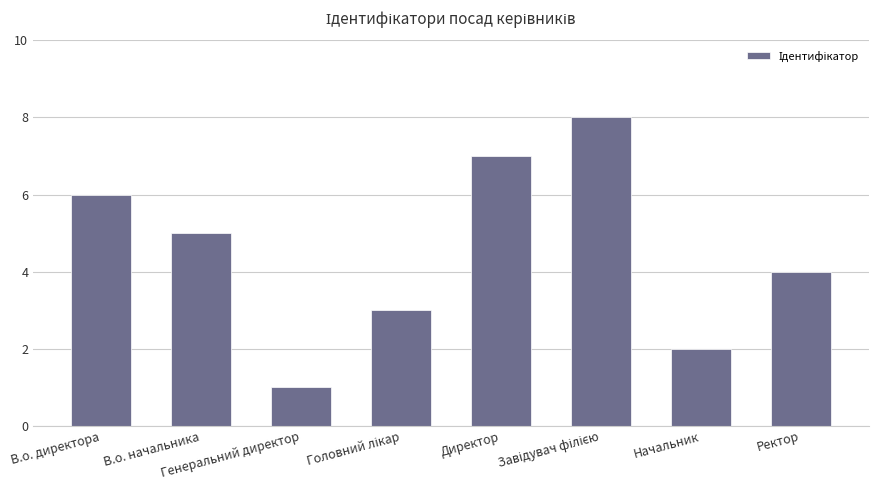

What is the maximum value shown in the chart?

8